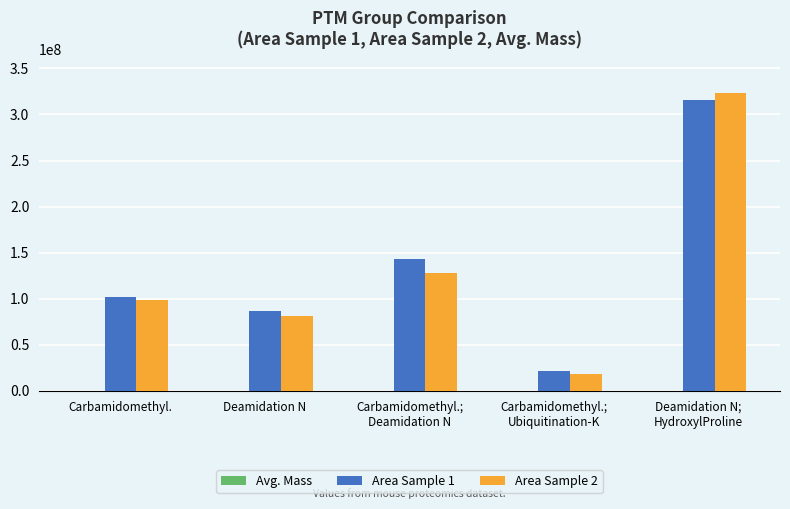

The value of Area Sample 2 at Deamidation N is 80800000. True or false?

True